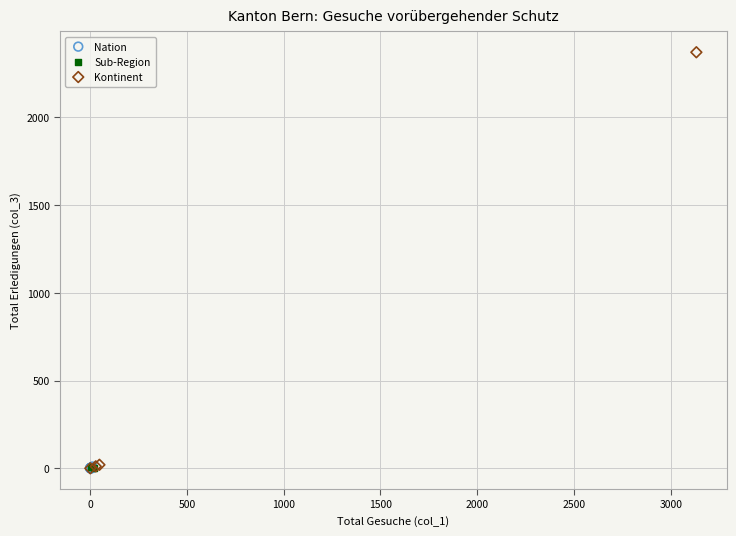

What are all the series names shown in the legend?

Nation, Sub-Region, Kontinent